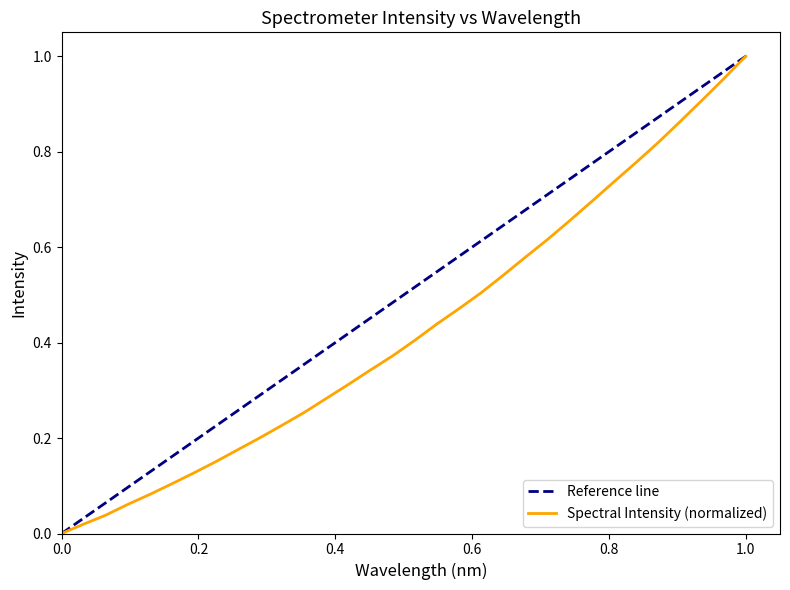

The Spectral Intensity (normalized) series shows 0.0 at 0.0. True or false?

True